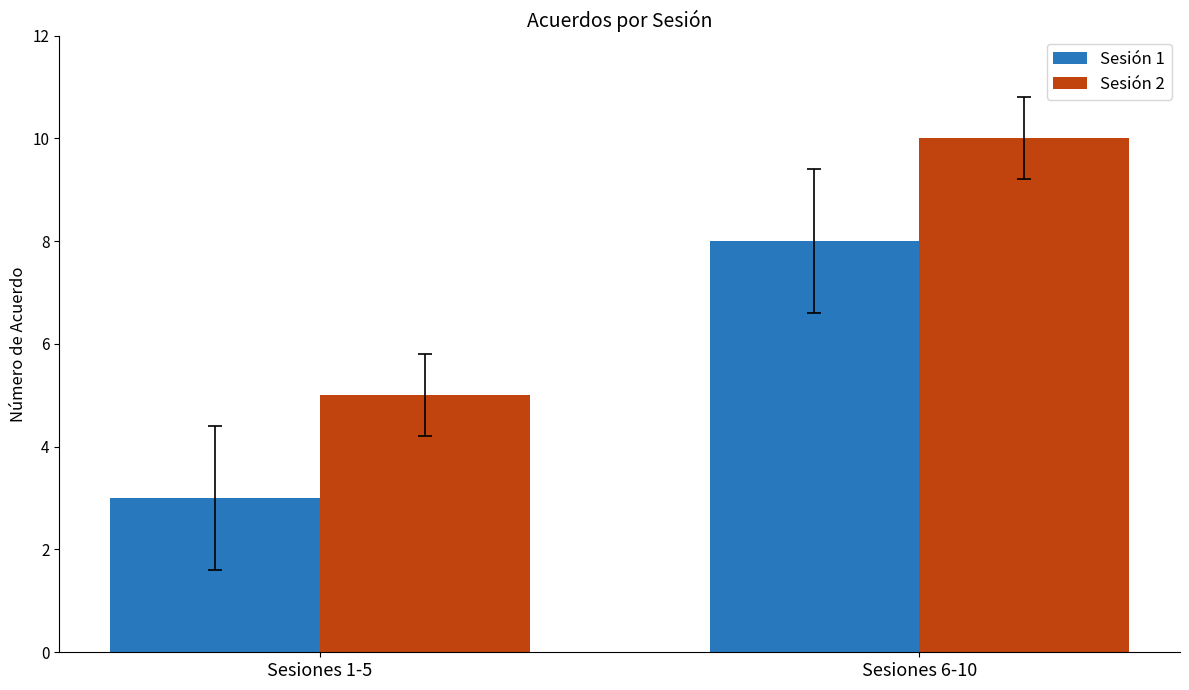

What are all the series names shown in the legend?

Sesión 1, Sesión 2